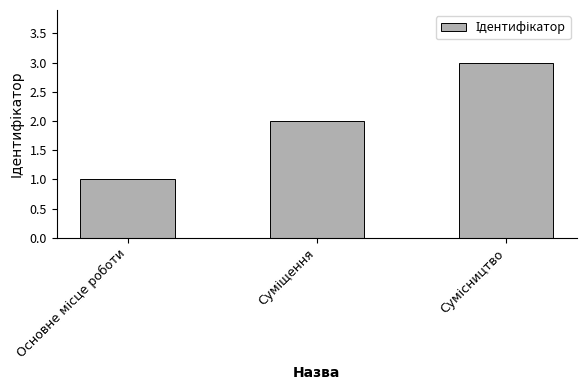

What is the difference between the second highest and minimum values?

1